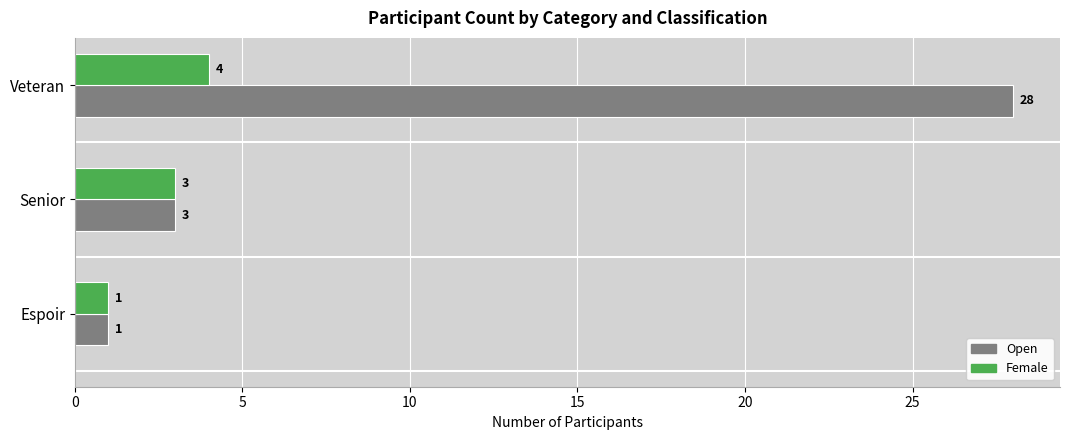

Which series has the largest range (max minus min)?

Open